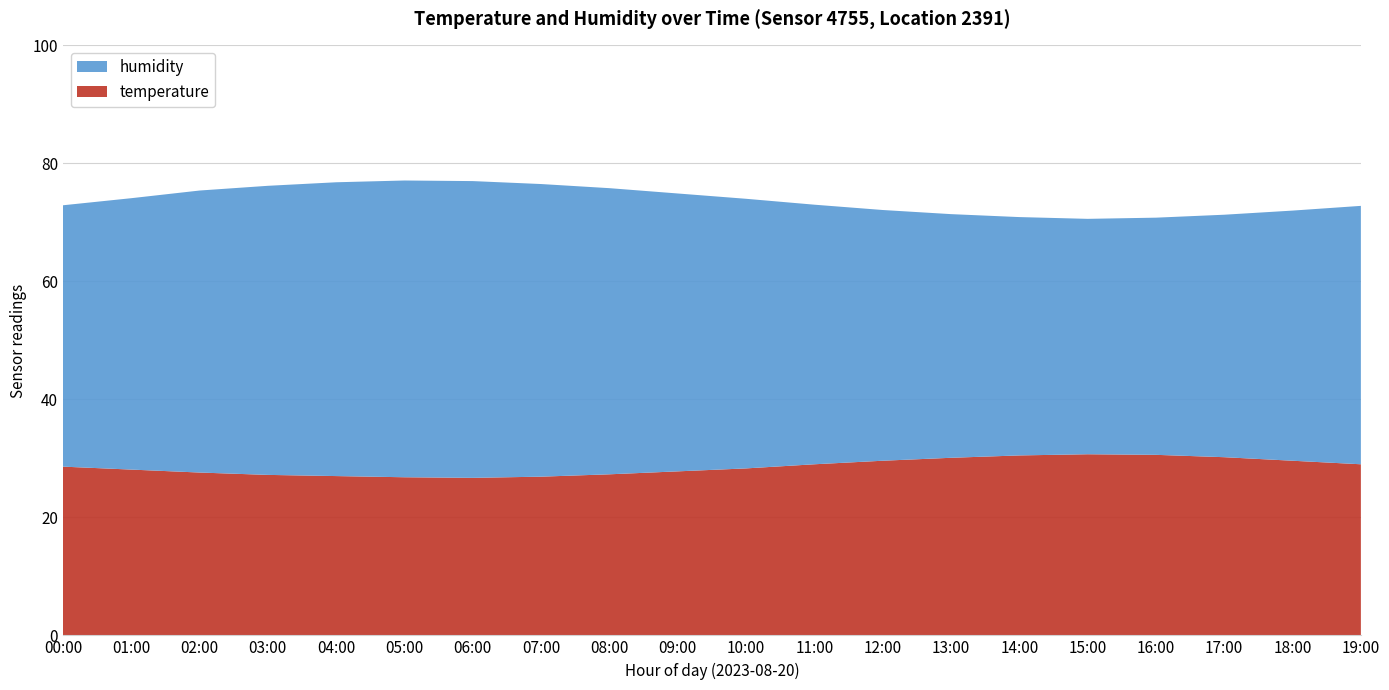

Reading left to right, extract all data points from this chart.

temperature: 00:00=28.6	01:00=28.1	02:00=27.6	03:00=27.2	04:00=27.0	05:00=26.8	06:00=26.7	07:00=26.9	08:00=27.3	09:00=27.8	10:00=28.3	11:00=29.0	12:00=29.6	13:00=30.1	14:00=30.5	15:00=30.7	16:00=30.6	17:00=30.2	18:00=29.6	19:00=29.0
humidity: 00:00=72.9	01:00=74.1	02:00=75.4	03:00=76.2	04:00=76.8	05:00=77.1	06:00=77.0	07:00=76.5	08:00=75.8	09:00=74.9	10:00=74.0	11:00=73.0	12:00=72.1	13:00=71.4	14:00=70.9	15:00=70.6	16:00=70.8	17:00=71.3	18:00=72.0	19:00=72.8